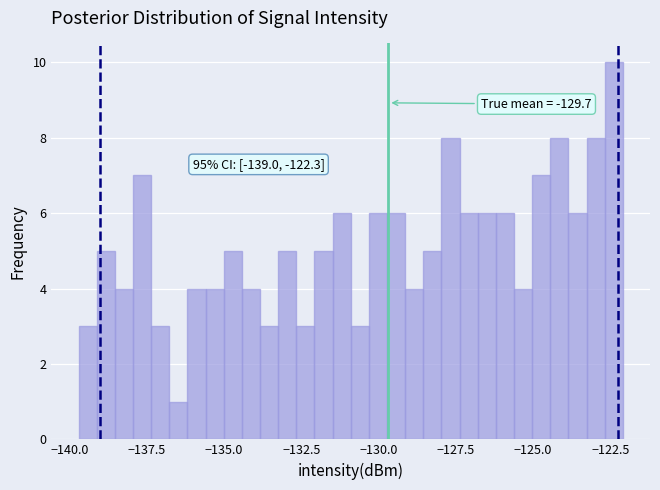

Read against the x-axis, roughly where is the centre of the tallest bar?

-122.5